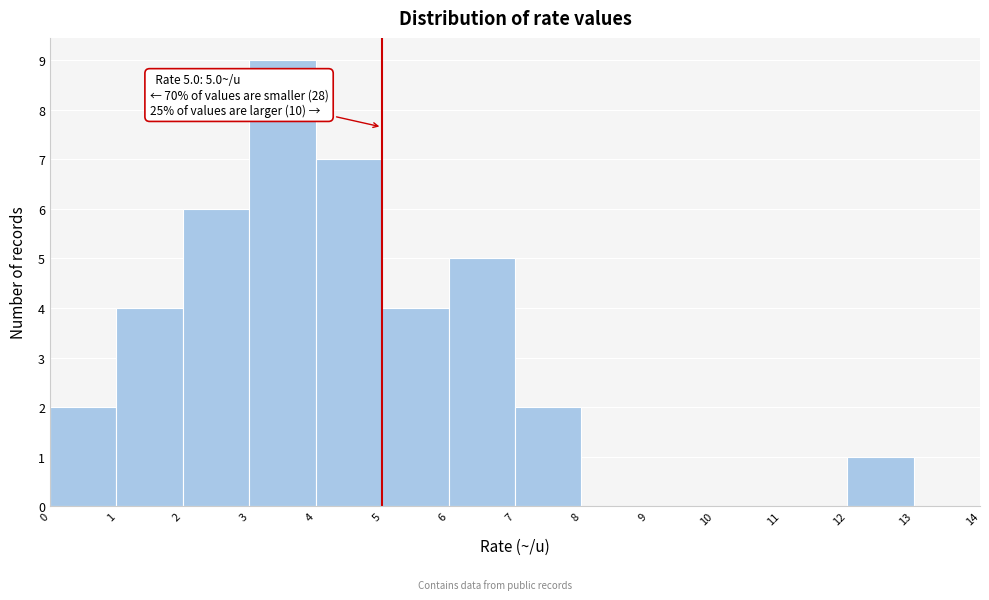

Over which range of the x-axis is the bar tallest?

3 to 4